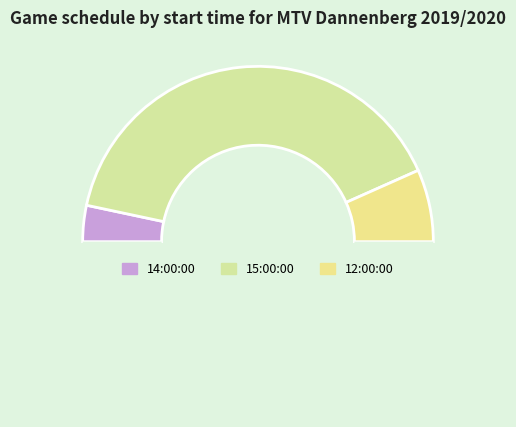

How many slices are in this pie chart?

4